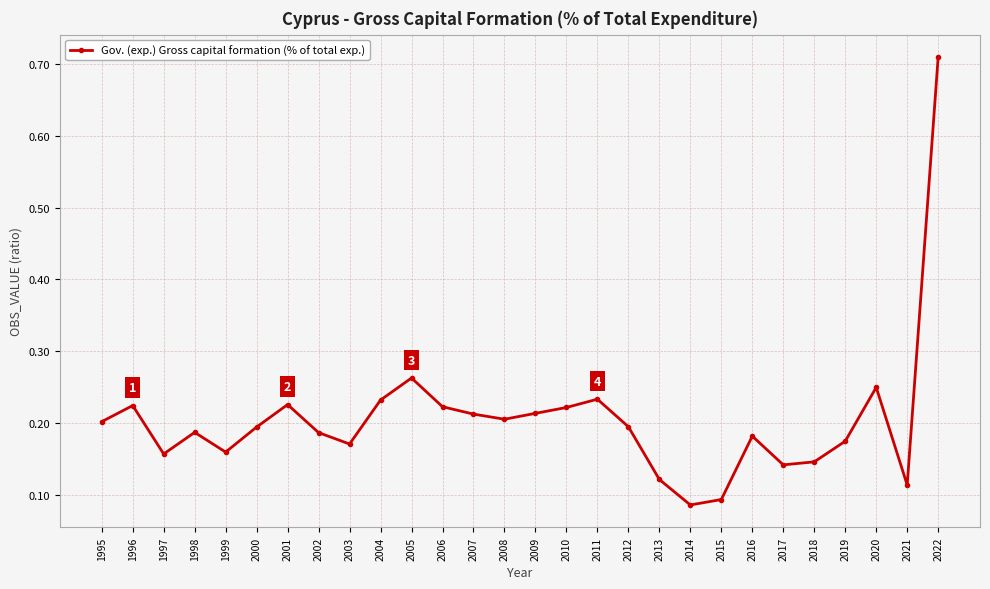

How many interior local valleys (lower than both neighbors) does the data have?

7